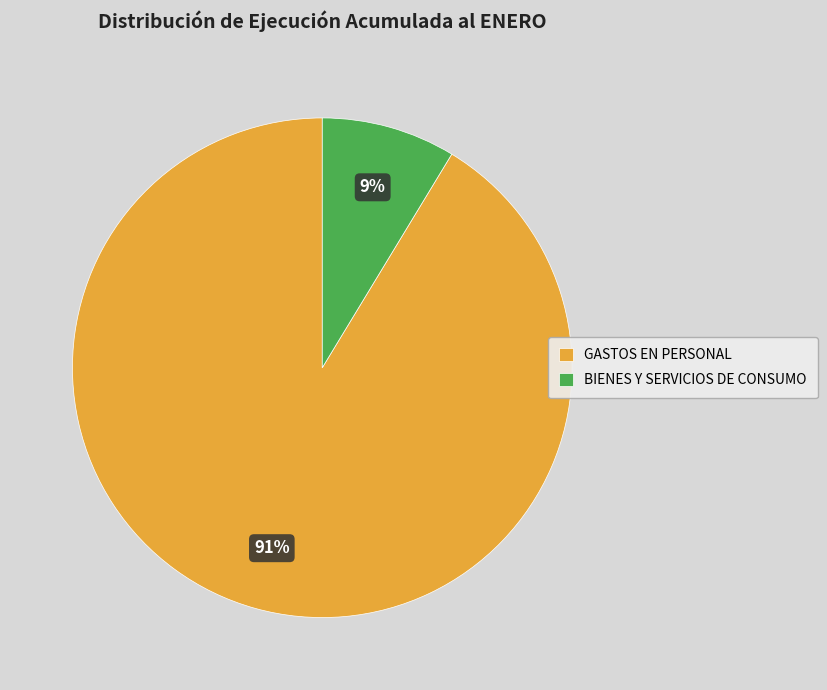

Which slice is the smallest?

BIENES Y SERVICIOS DE CONSUMO